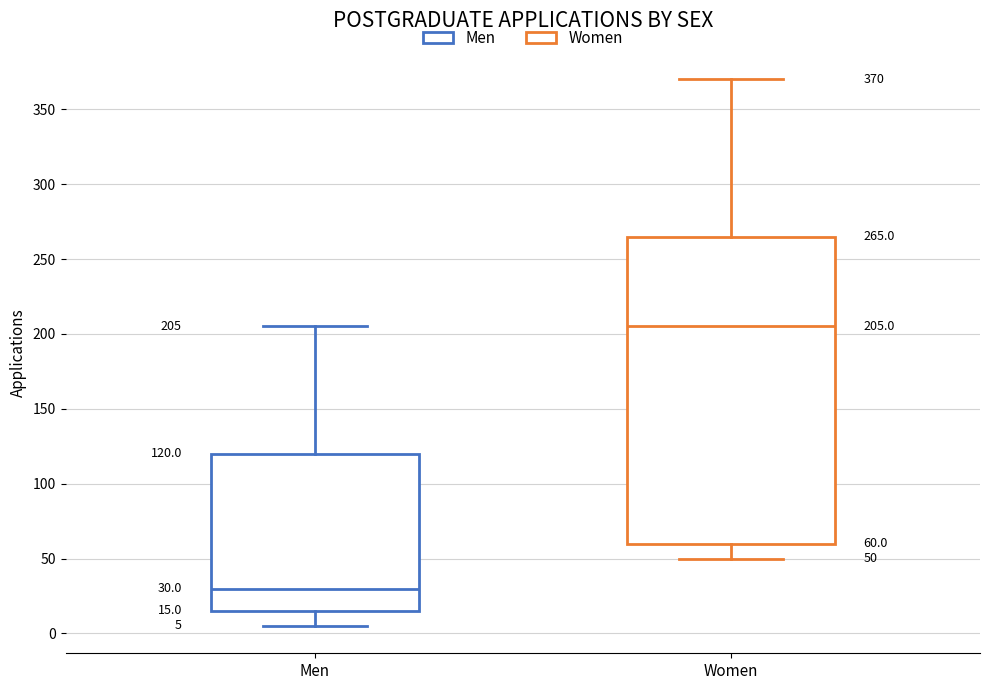

Comparing the boxes themselves (not the whiskers), which one is the tallest?

Women